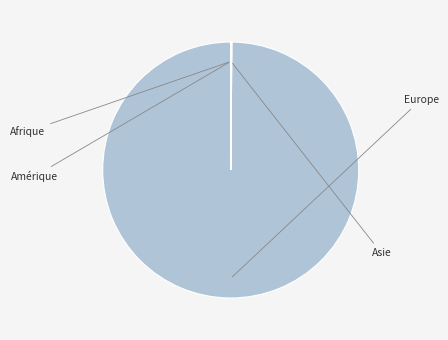

Is there a majority slice in this chart?

Yes